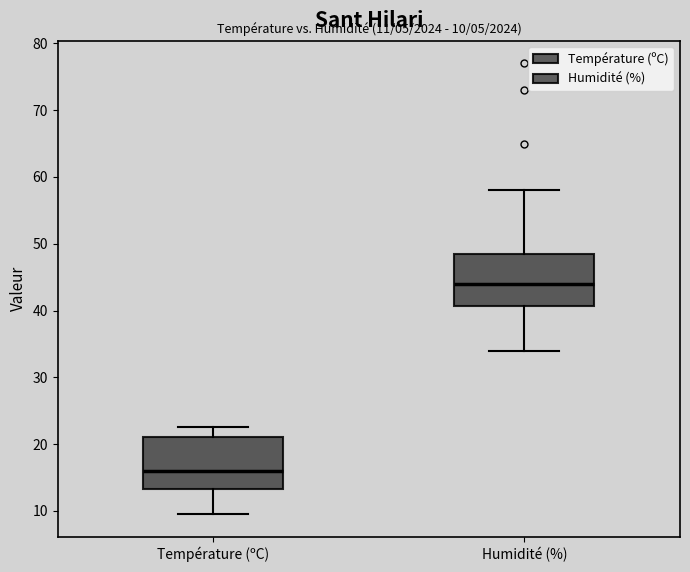

Which box's median line is the lowest?

Température (ºC)